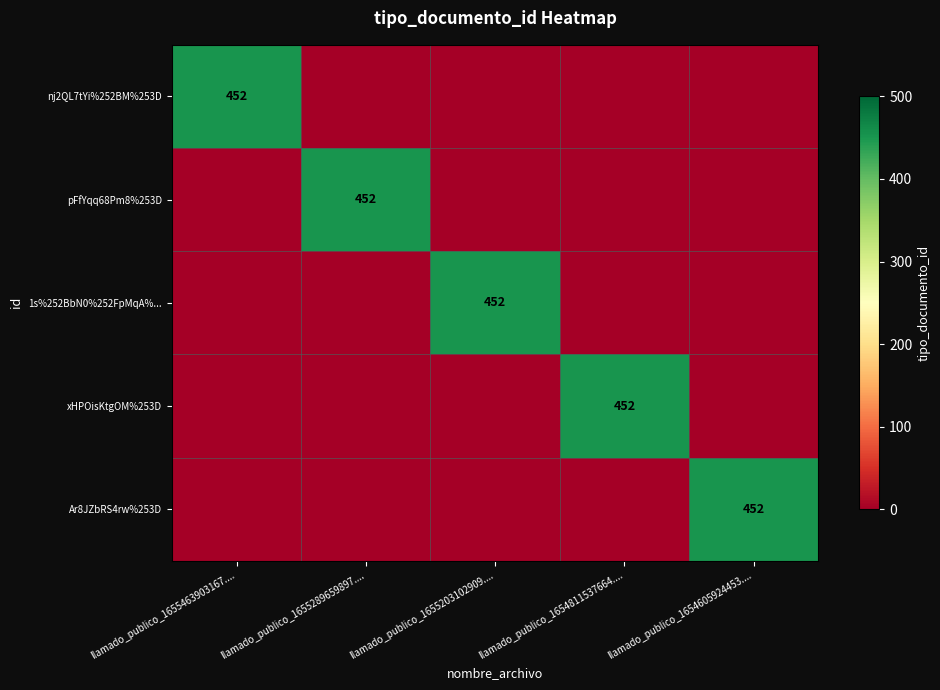

The Ar8JZbRS4rw%253D series shows 452 at llamado_publico_1654605924453..... True or false?

True